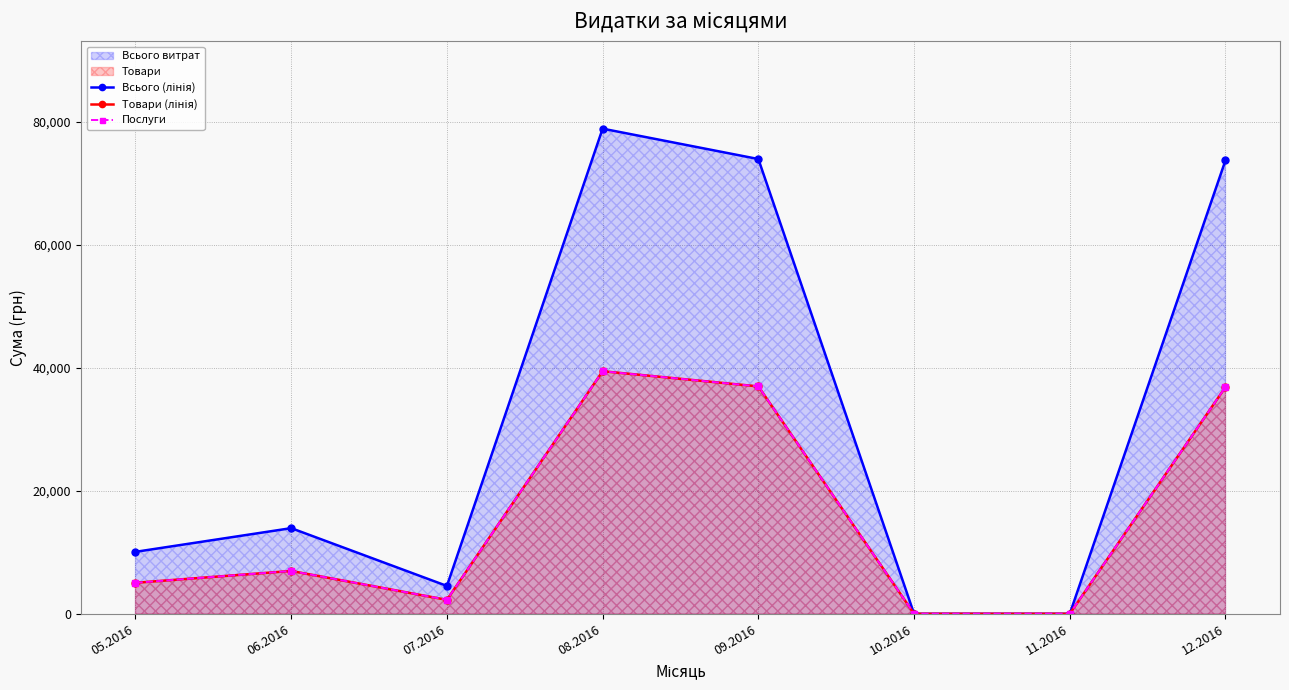

Reading left to right, extract all data points from this chart.

Всього (лінія): 05.2016=10073.1	06.2016=13926.3	07.2016=4527.0	08.2016=78899.5	09.2016=73959.0	10.2016=0.0	11.2016=0.0	12.2016=73758.0
Товари (лінія): 05.2016=5036.6	06.2016=6963.1	07.2016=2263.5	08.2016=39449.7	09.2016=36979.5	10.2016=0.0	11.2016=0.0	12.2016=36879.0
Послуги: 05.2016=5036.6	06.2016=6963.1	07.2016=2263.5	08.2016=39449.7	09.2016=36979.5	10.2016=0.0	11.2016=0.0	12.2016=36879.0